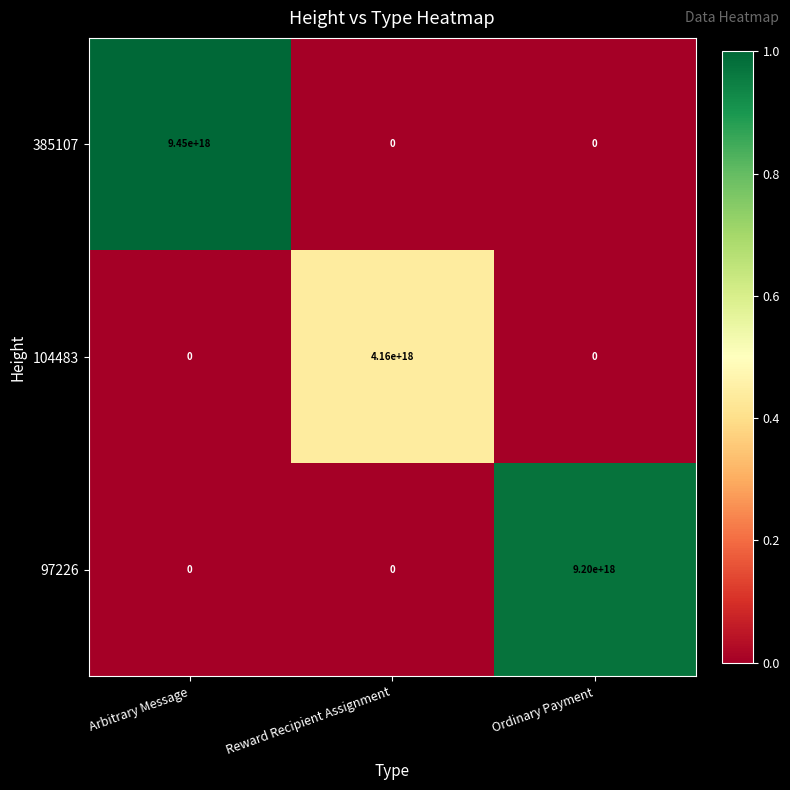

Between Reward Recipient Assignment and Ordinary Payment, which series saw the biggest shift?

97226